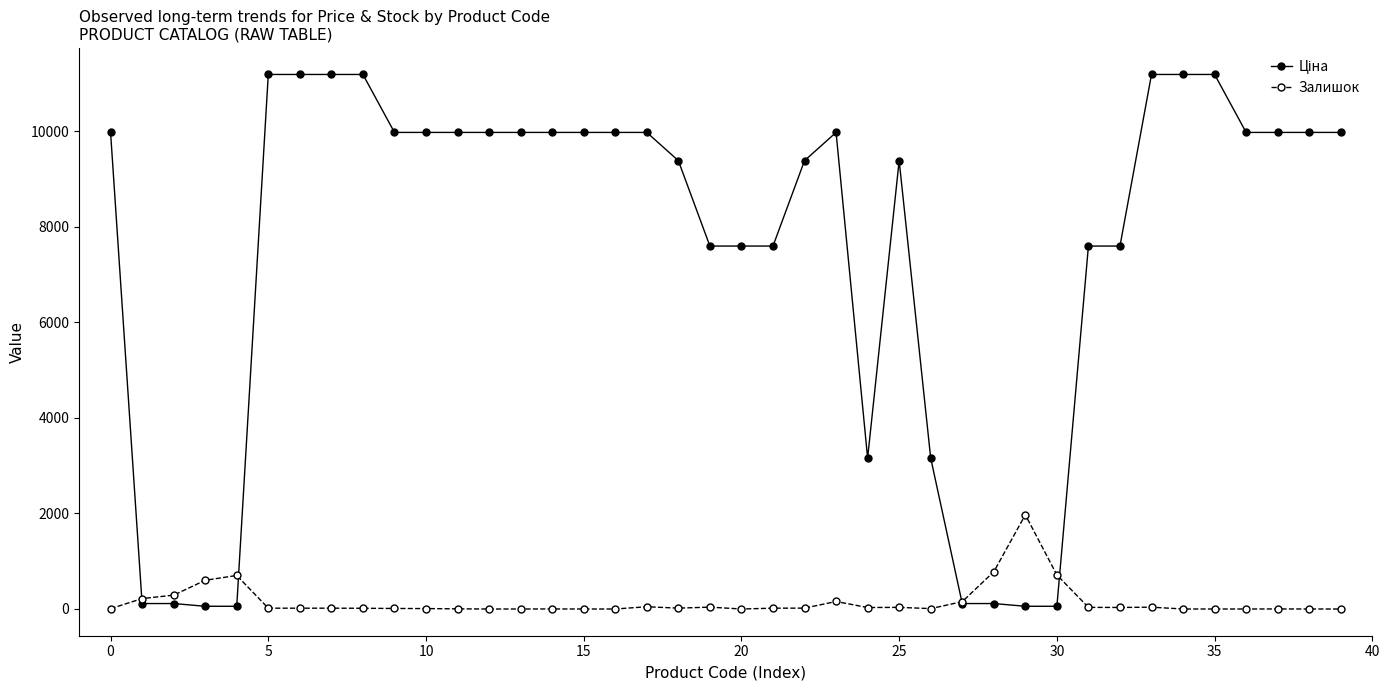

What is the difference between the second highest and second lowest values in the Залишок series?

779.0